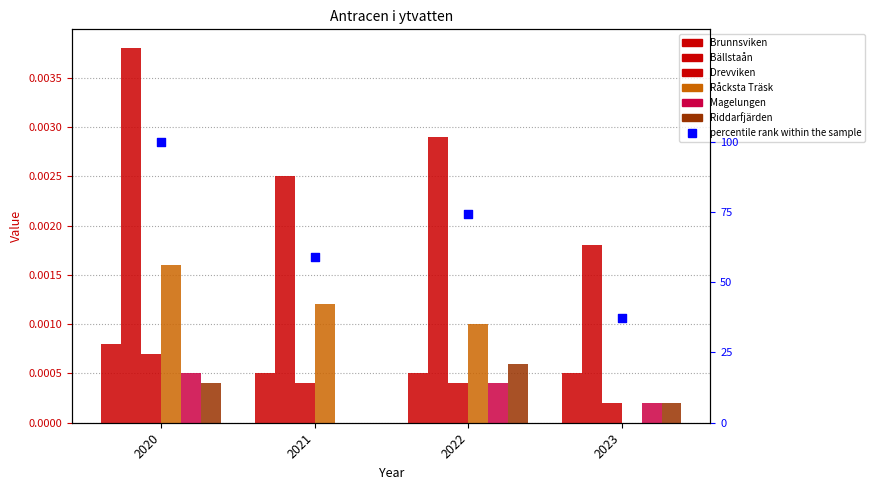

Which series contains the highest Y value?

Bällstaån